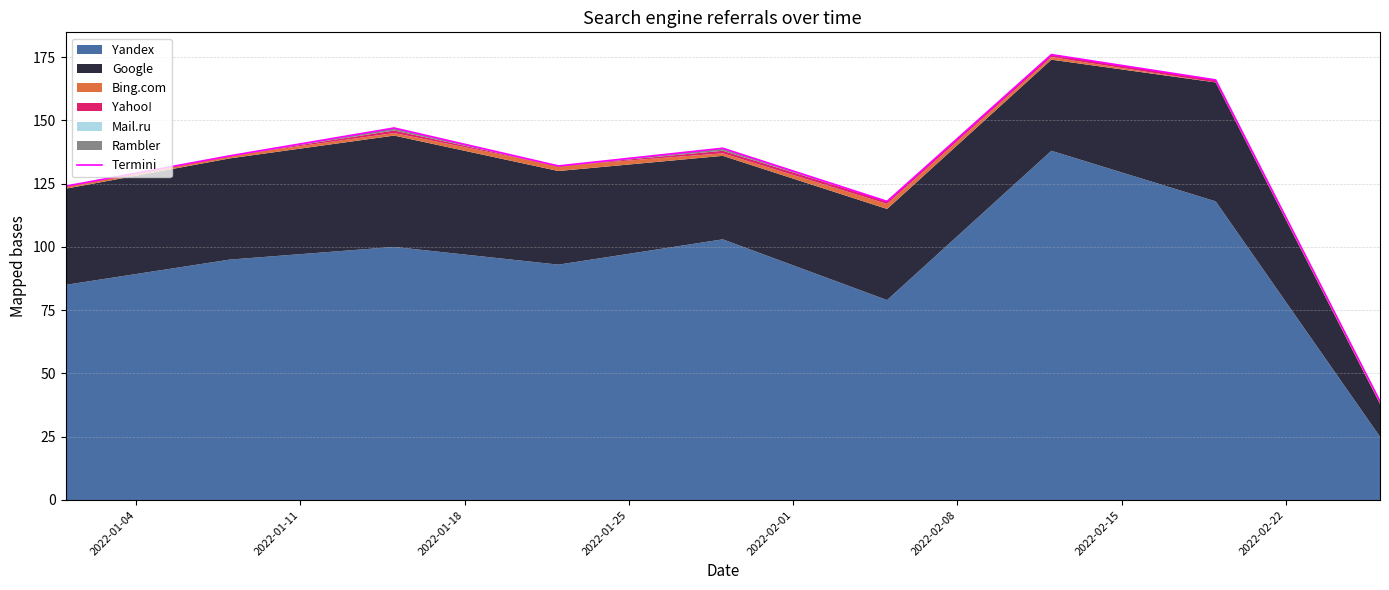

How many interior local peaks (higher than both neighbors) does the data have?

3